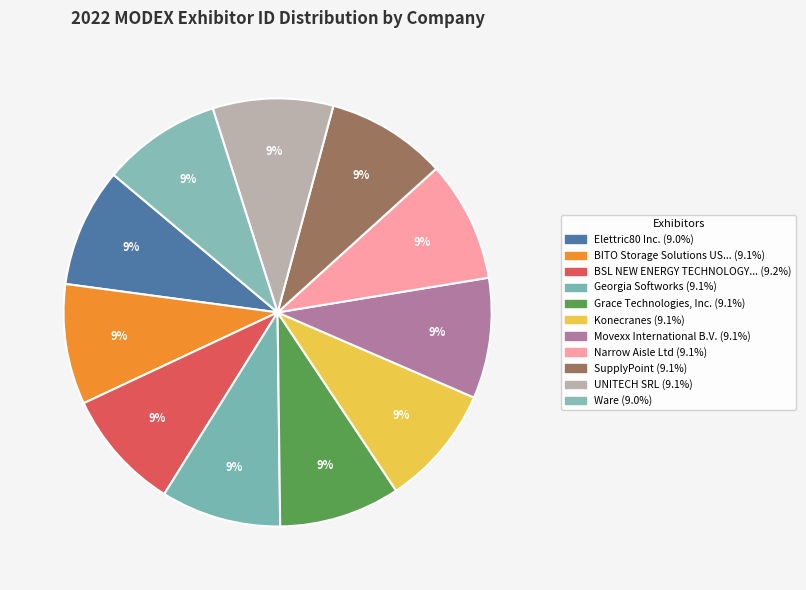

Is there a majority slice in this chart?

No